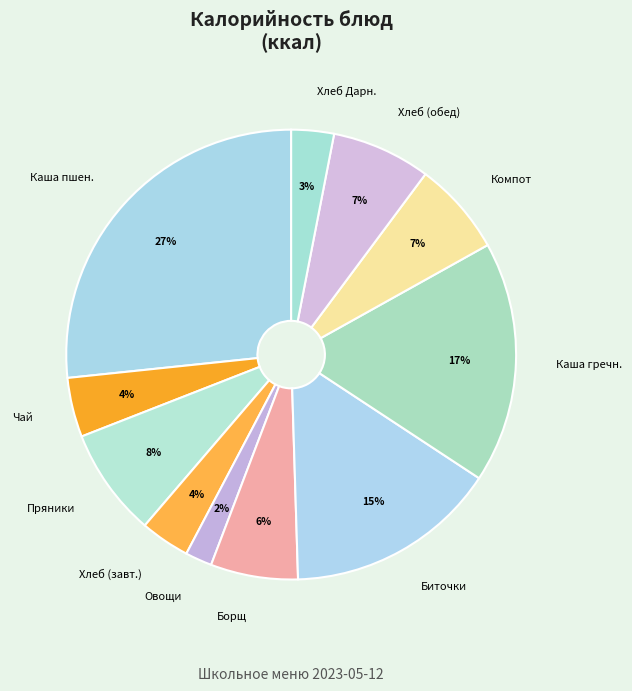

Approximately how many times larger is the value at Чай compared to Пряники?

0.5